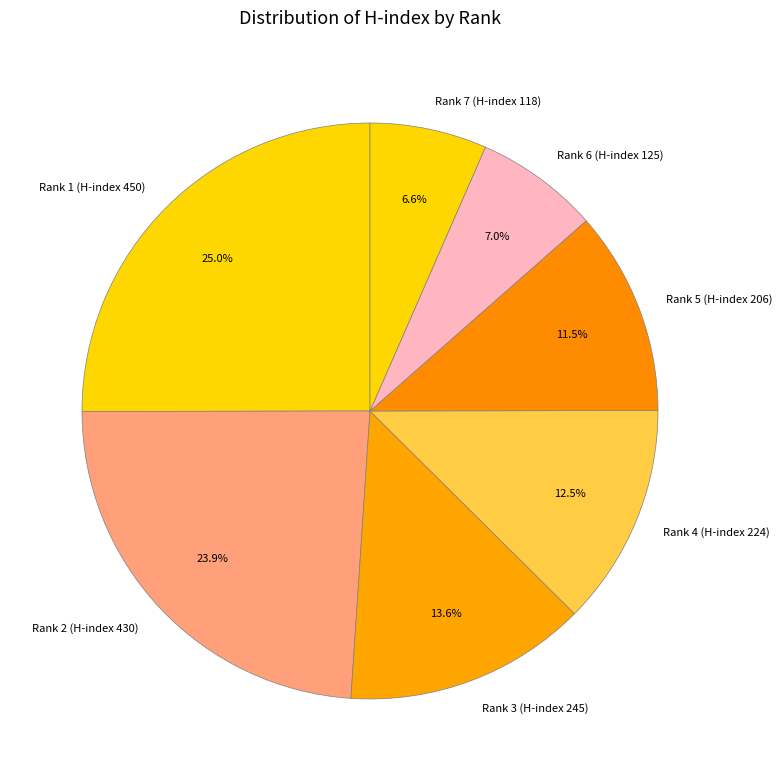

True or false: Rank 5 (H-index 206) accounts for 24% of the total.

False